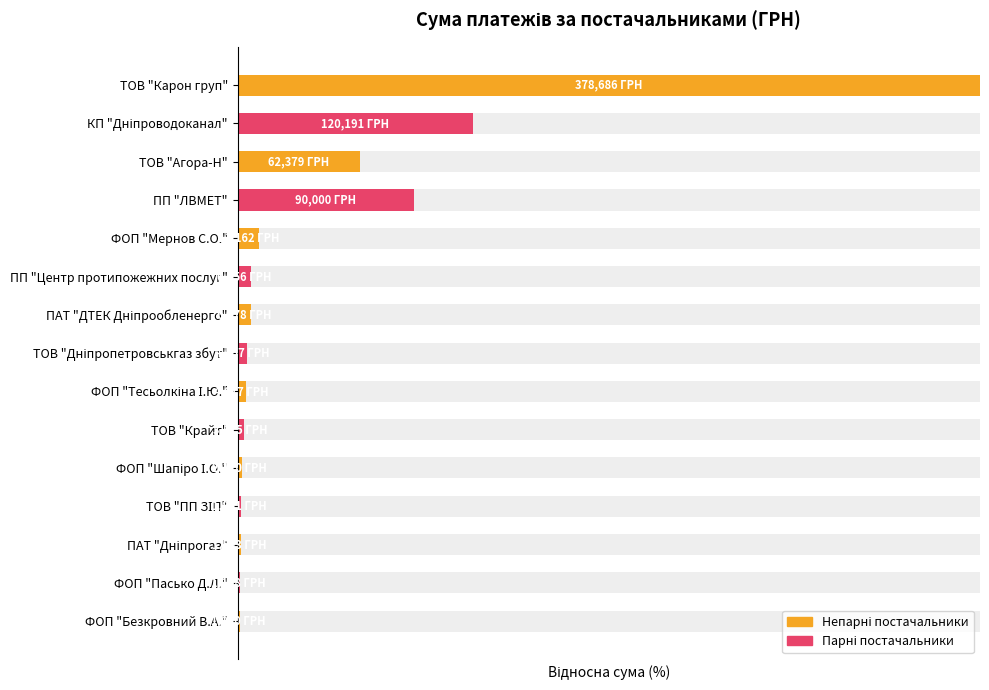

Are the bars grouped side by side (vs. stacked)?

No